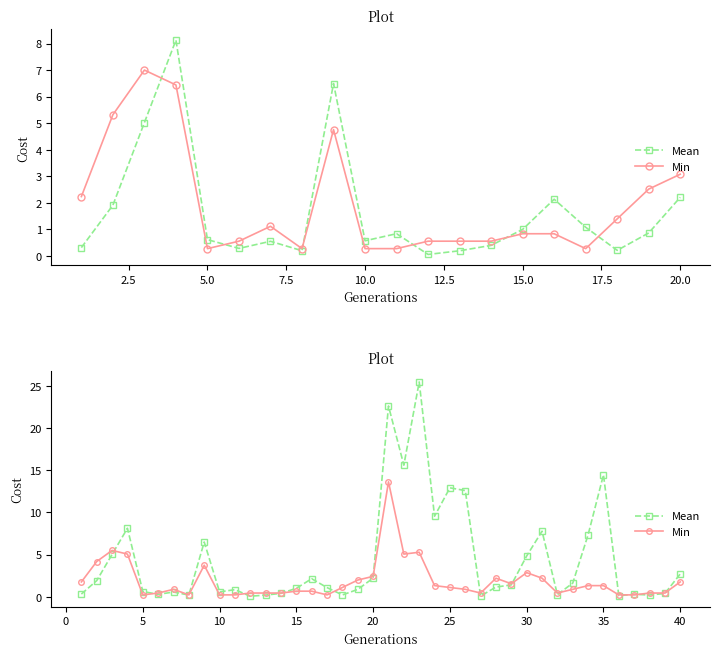

How many times do Mean and Min cross each other?

15